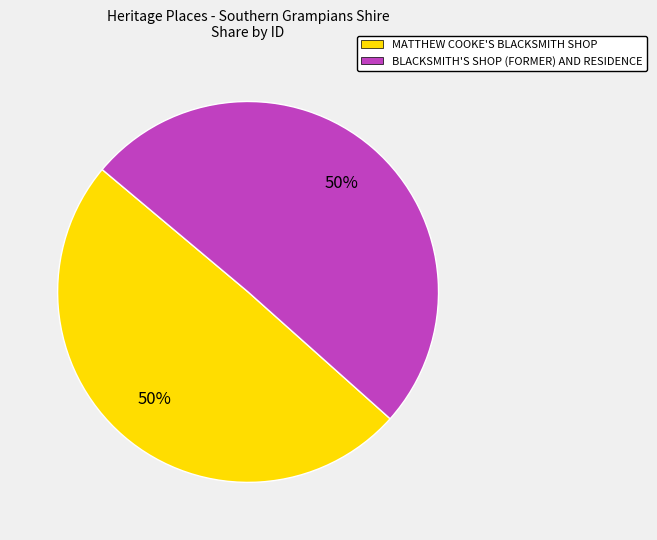

To the nearest percent, what is the combined percentage of MATTHEW COOKE'S BLACKSMITH SHOP and BLACKSMITH'S SHOP (FORMER) AND RESIDENCE?

100%